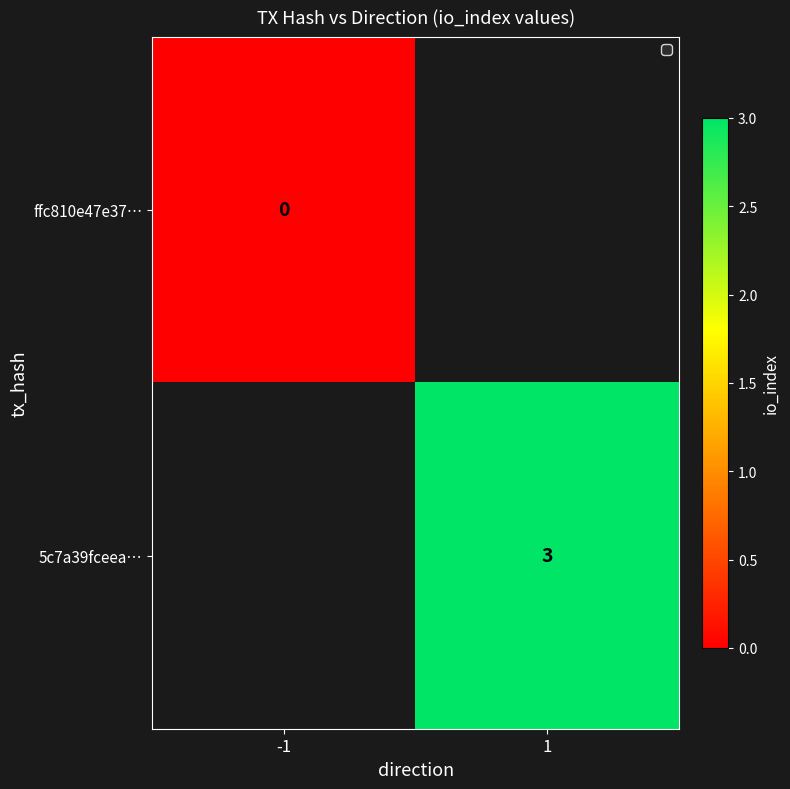

At which category does the chart reach its peak across all series?

1